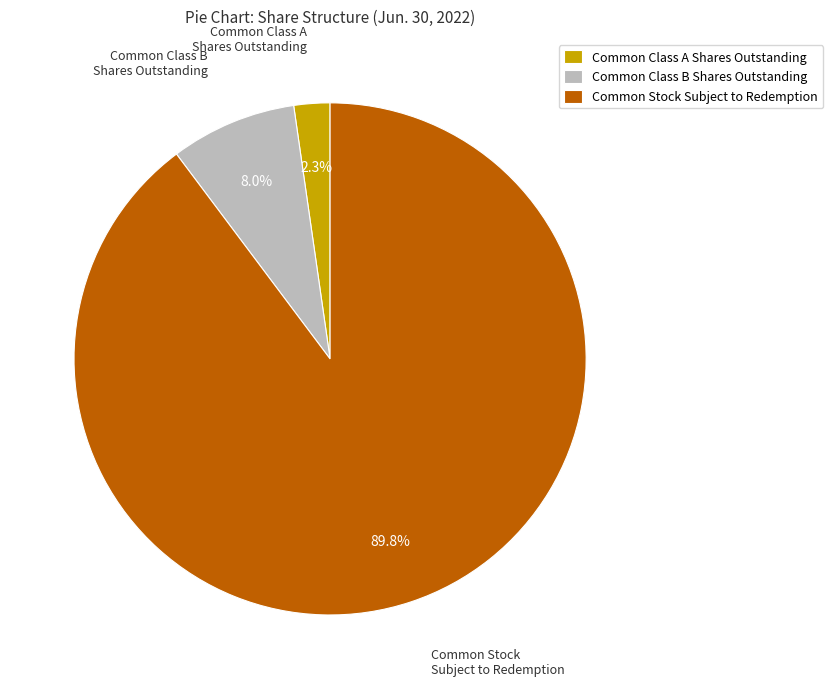

Combined, what portion of the pie is Common Class A Shares Outstanding and Common Stock Subject to Redemption?

92.0%